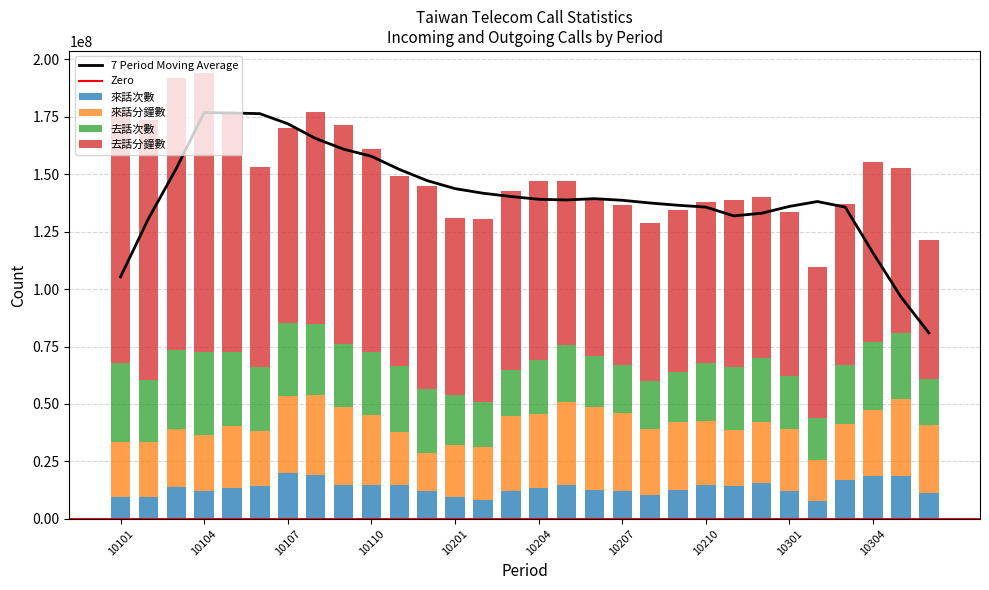

What is the sum of all 去話分鐘數 values?

2477865361